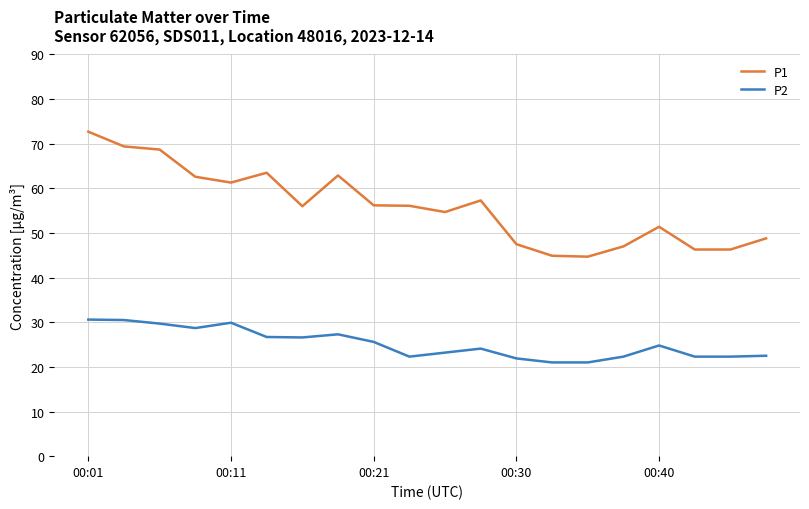

List the series in order of their overall mean, highest first.

P1, P2